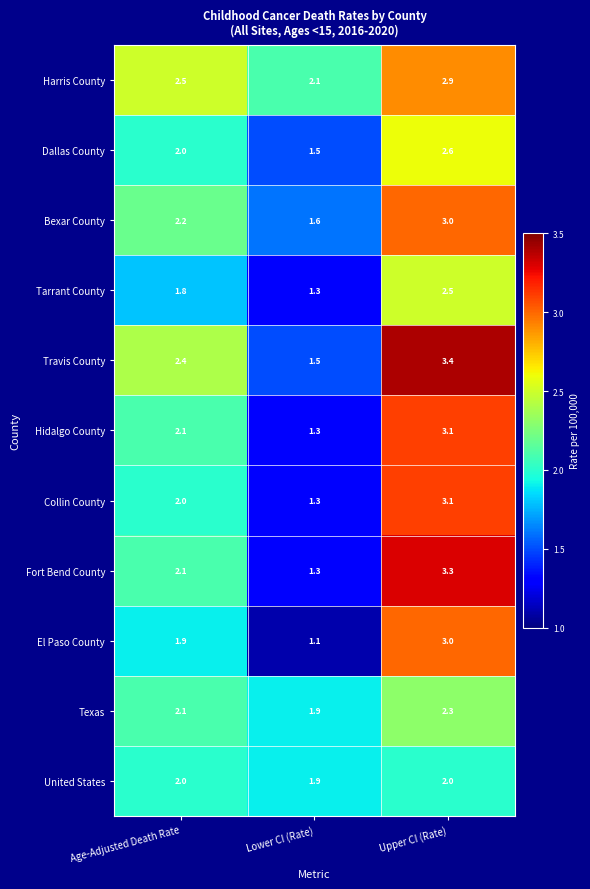

The Collin County series shows 1.3 at Lower CI (Rate). True or false?

True